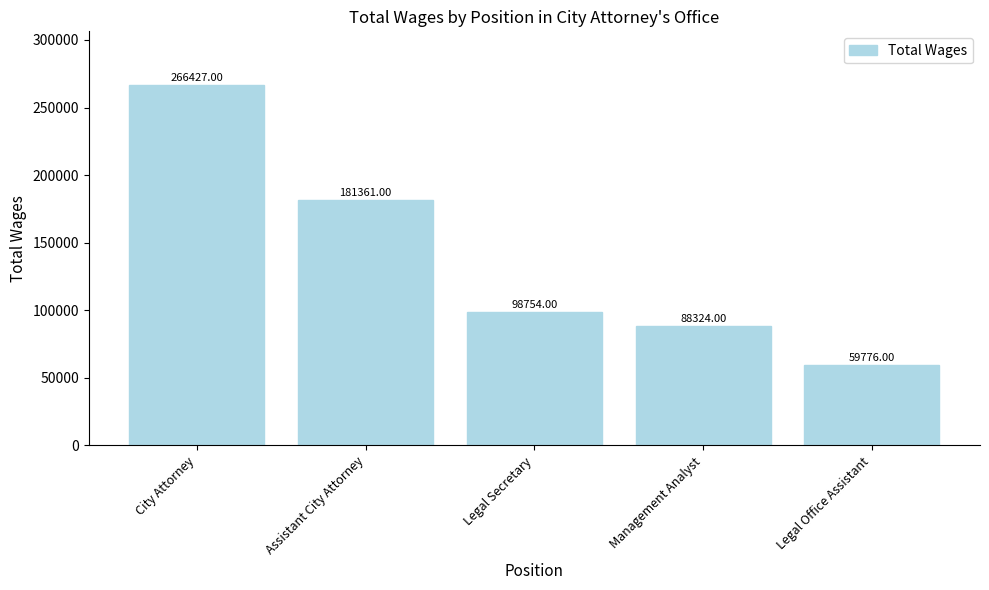

What is the smallest value displayed?

59776